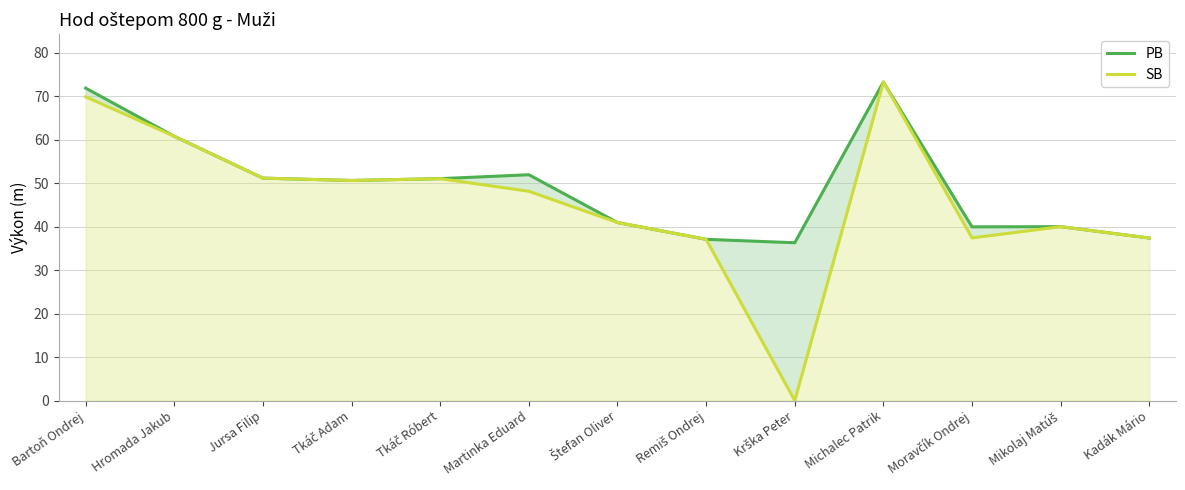

Is it true that SB equals 37.4 at Kadák Mário?

True